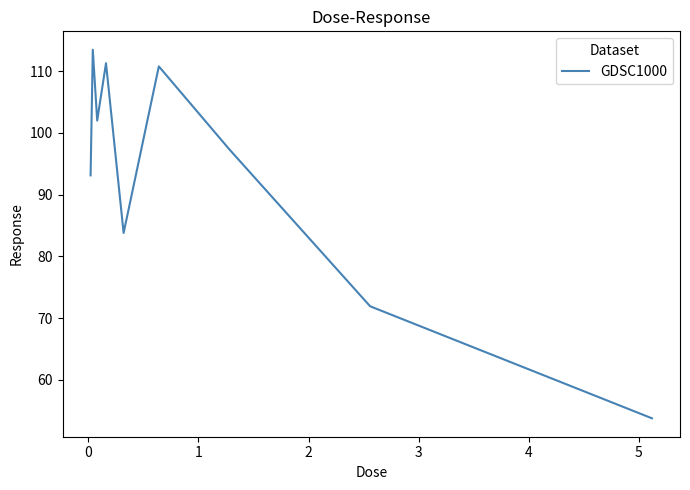

What is the maximum value shown in the chart?

113.5